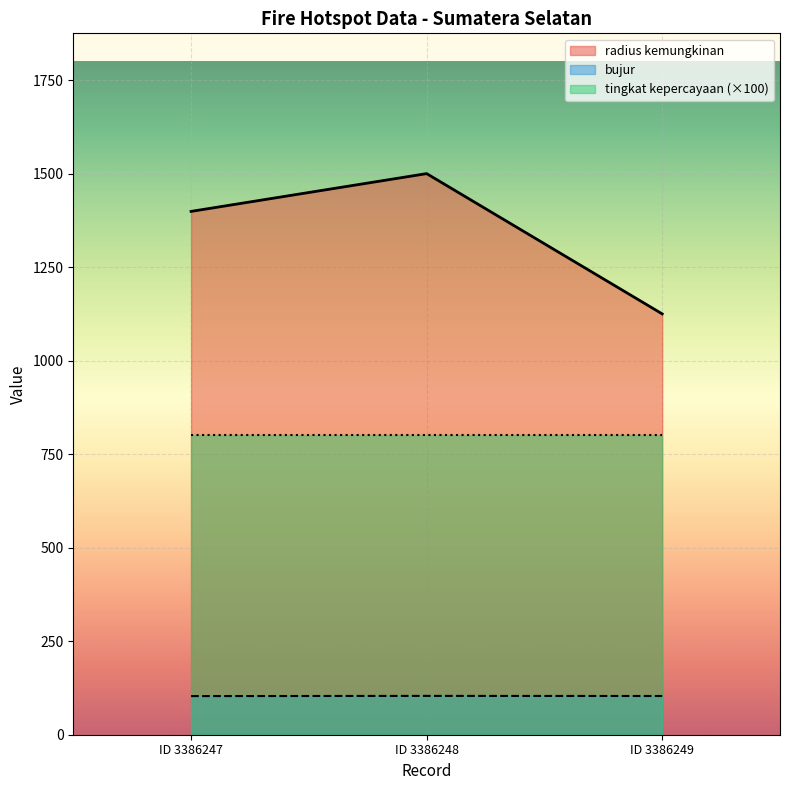

What is the spread (max minus min) of values at ID 3386248?

1396.2